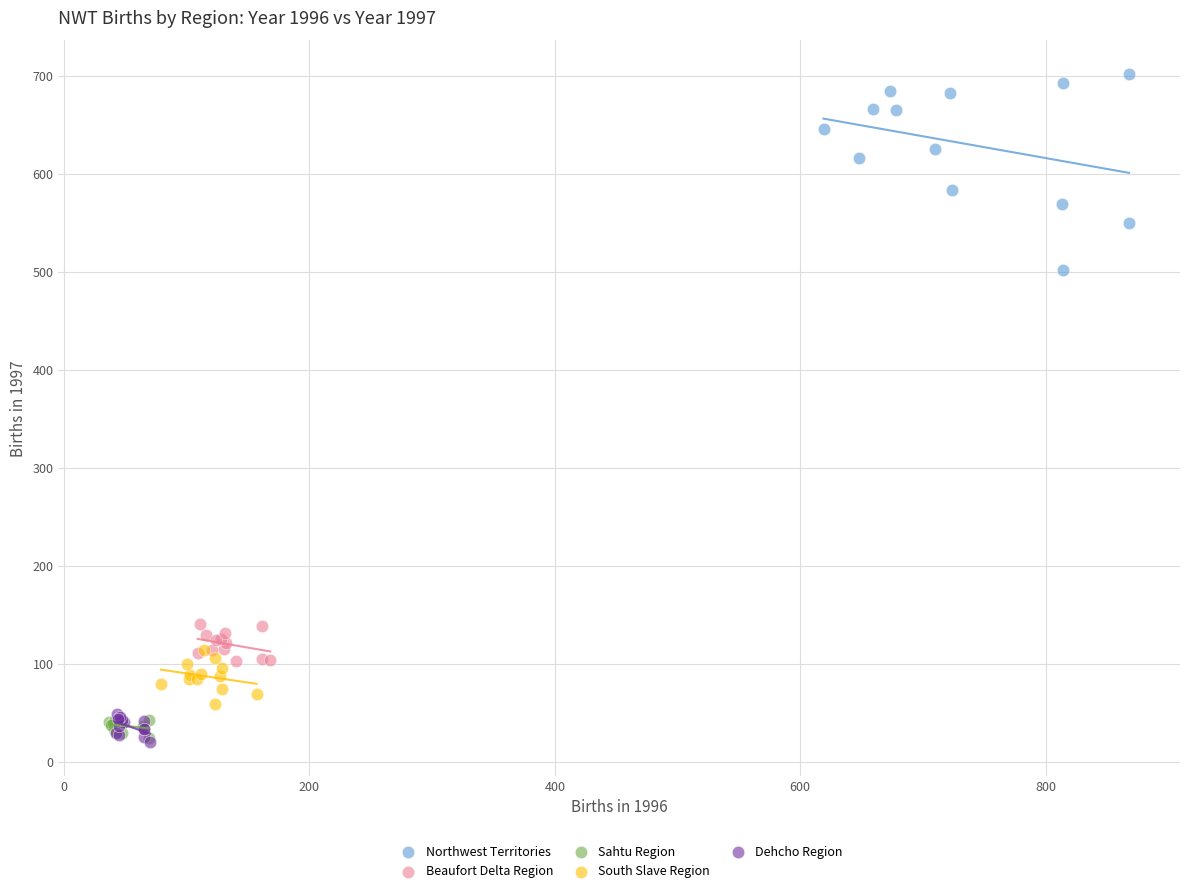

Which series contains the highest Y value?

Northwest Territories